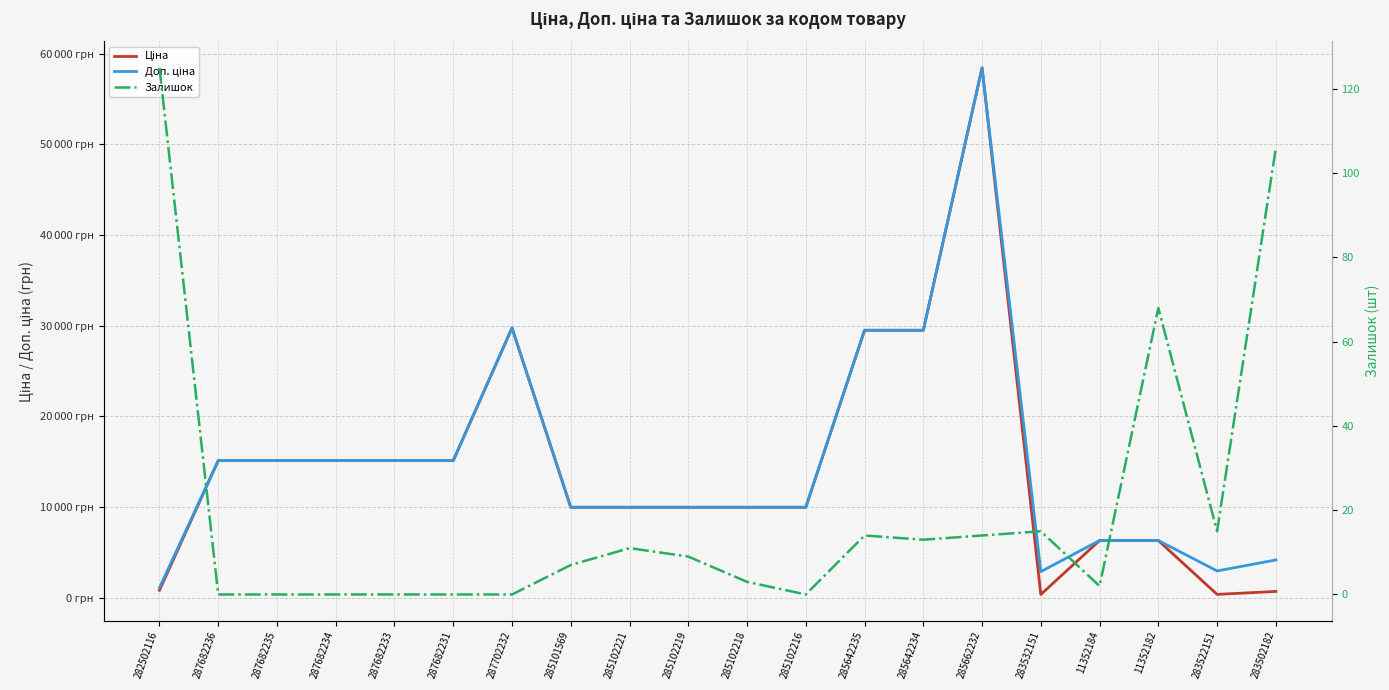

At which category does Ціна reach its first local peak?

287702232